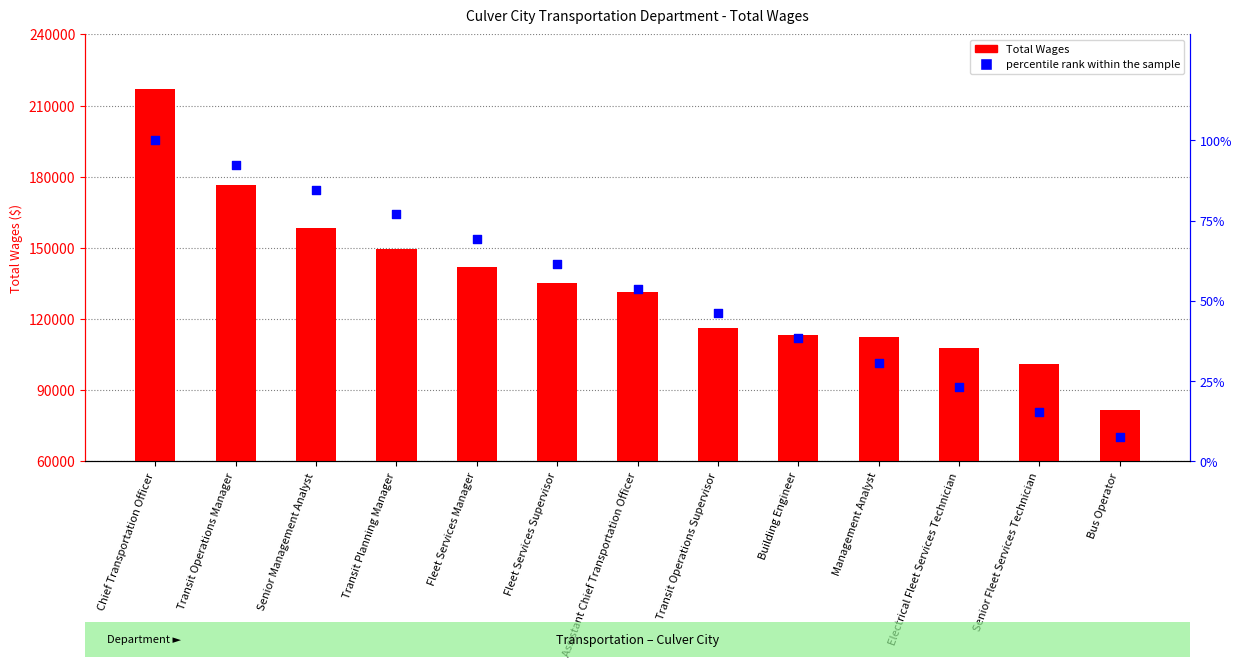

Which series contains the highest Y value?

Total Wages